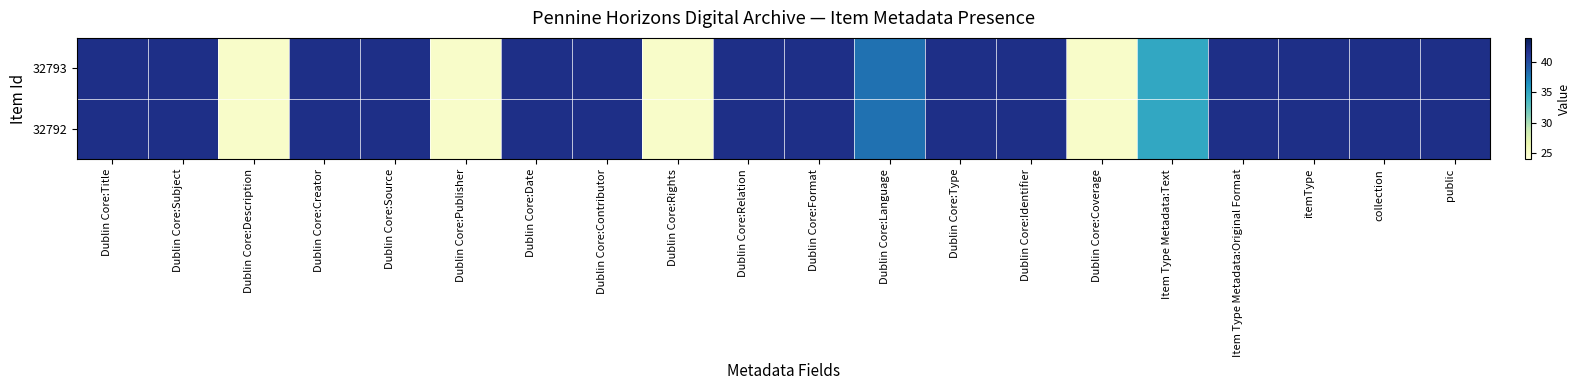

What is the minimum value shown in the chart?

25